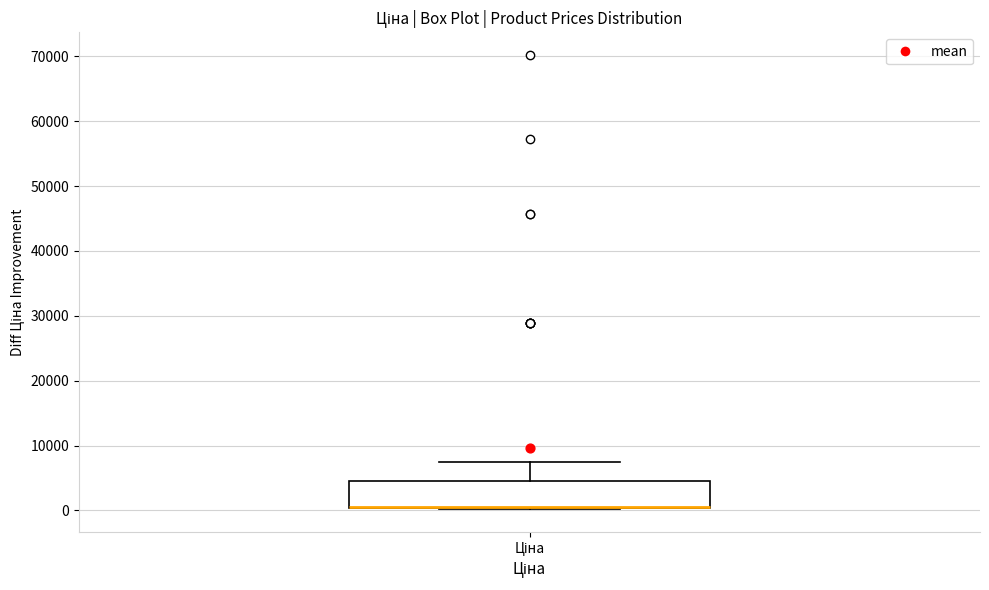

Where does the upper whisker of the box for Ціна end on the y-axis? The values are not printed on the chart, so give them approximately, as read against the axis.

7000